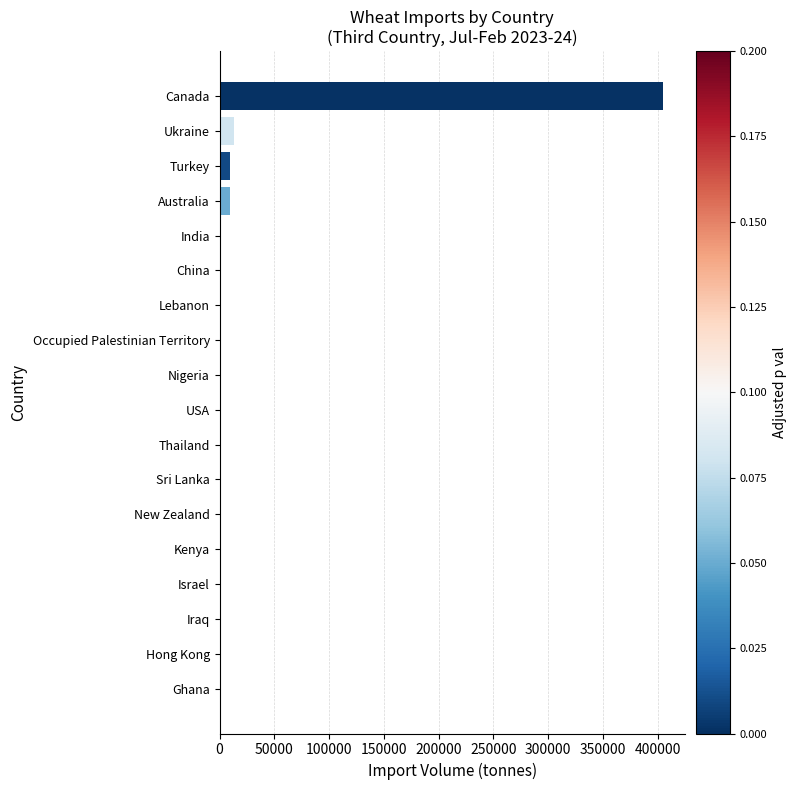

The chart shows a value of 0 at Iraq. True or false?

True